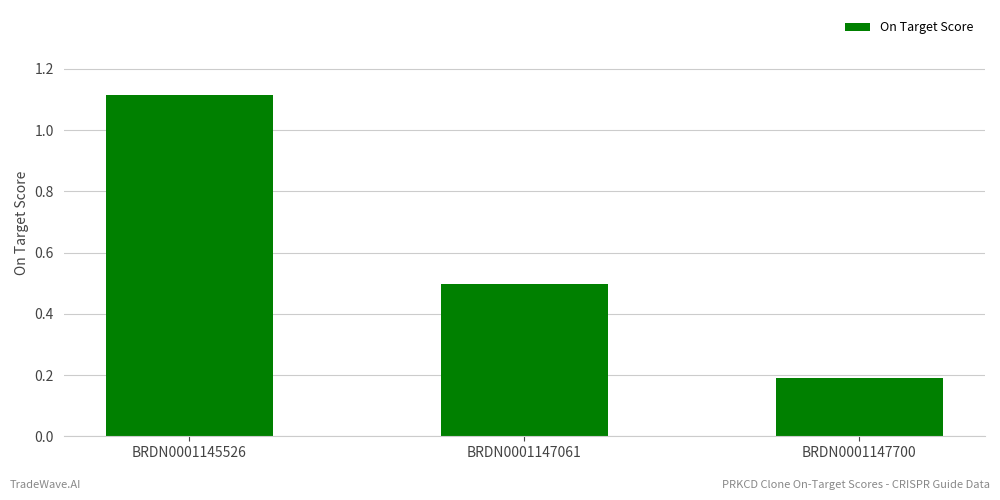

What is the sum of all values?

1.8